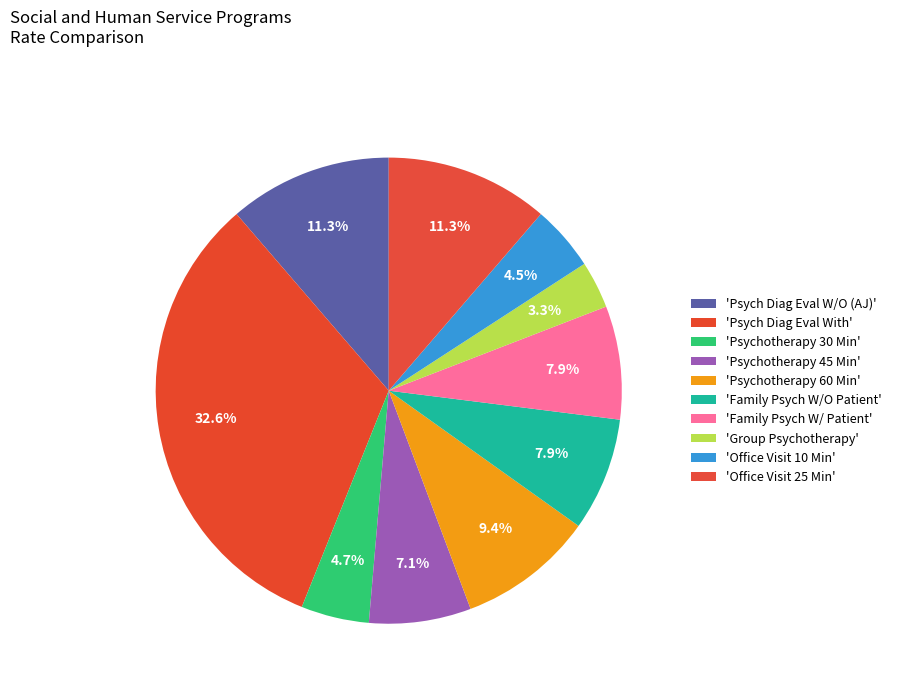

How many segments does this pie chart have?

10